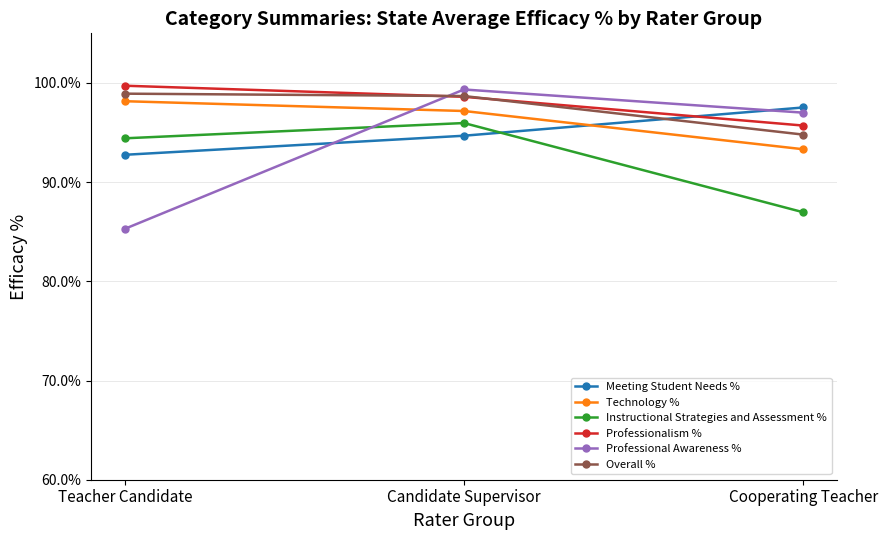

Reading left to right, extract all data points from this chart.

Meeting Student Needs %: Teacher Candidate=0.9	Candidate Supervisor=0.9	Cooperating Teacher=1.0
Technology %: Teacher Candidate=1.0	Candidate Supervisor=1.0	Cooperating Teacher=0.9
Instructional Strategies and Assessment %: Teacher Candidate=0.9	Candidate Supervisor=1.0	Cooperating Teacher=0.9
Professionalism %: Teacher Candidate=1.0	Candidate Supervisor=1.0	Cooperating Teacher=1.0
Professional Awareness %: Teacher Candidate=0.9	Candidate Supervisor=1.0	Cooperating Teacher=1.0
Overall %: Teacher Candidate=1.0	Candidate Supervisor=1.0	Cooperating Teacher=0.9